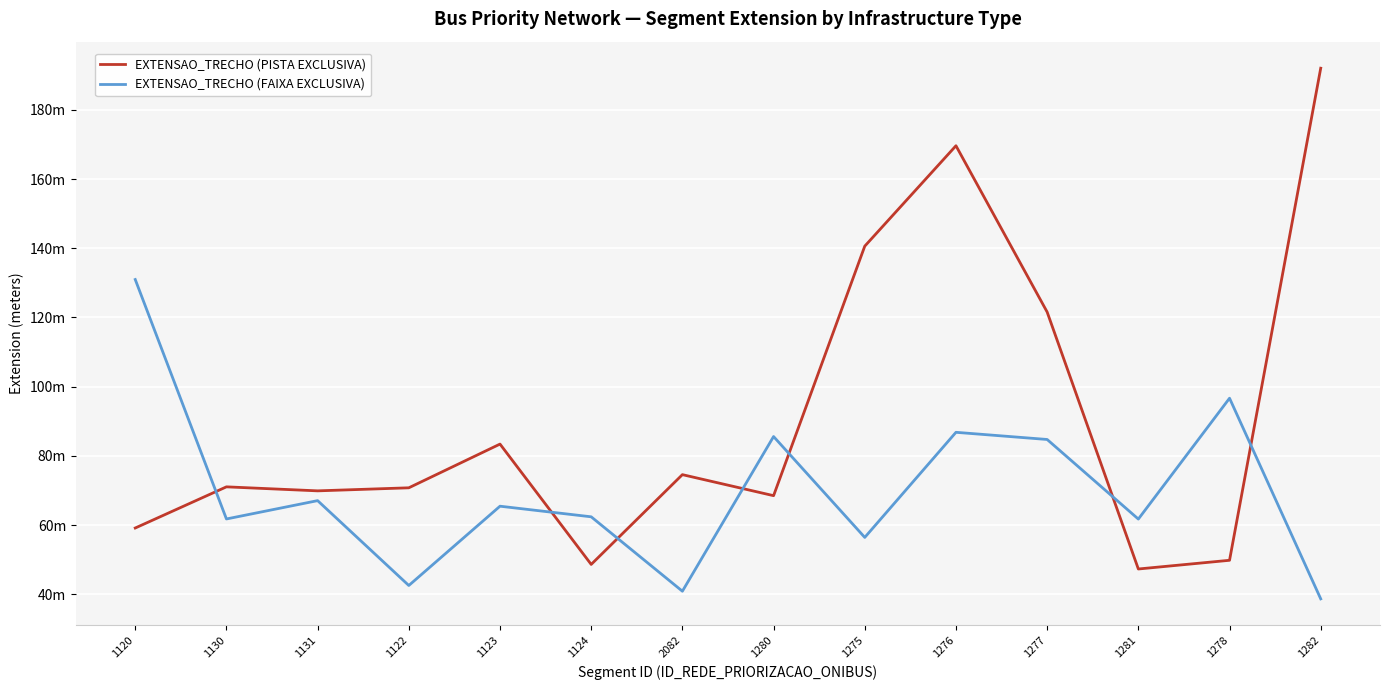

At 1275, list the series in order from smallest to largest.

EXTENSAO_TRECHO (FAIXA EXCLUSIVA), EXTENSAO_TRECHO (PISTA EXCLUSIVA)